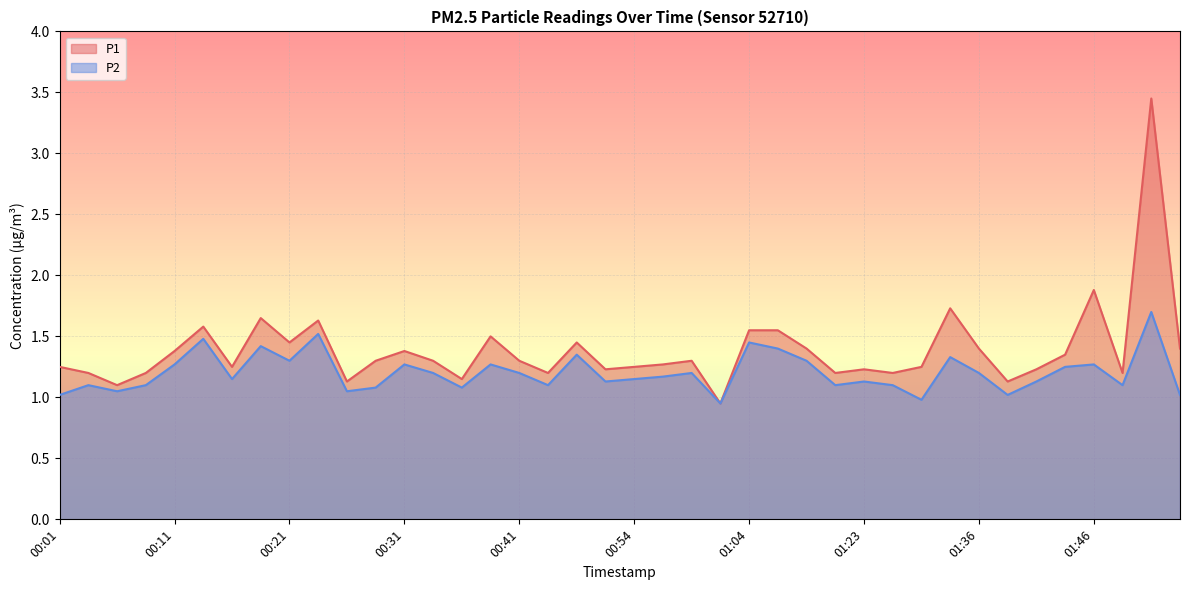

Reading right to left, list all the values displayed in this chart.

P1: 1.4	3.5	1.2	1.9	1.4	1.2	1.1	1.4	1.7	1.2	1.2	1.2	1.2	1.4	1.6	1.6	0.9	1.3	1.3	1.2	1.2	1.4	1.2	1.3	1.5	1.1	1.3	1.4	1.3	1.1	1.6	1.4	1.6	1.2	1.6	1.4	1.2	1.1	1.2	1.2
P2: 1.0	1.7	1.1	1.3	1.2	1.1	1.0	1.2	1.3	1.0	1.1	1.1	1.1	1.3	1.4	1.4	0.9	1.2	1.2	1.1	1.1	1.4	1.1	1.2	1.3	1.1	1.2	1.3	1.1	1.1	1.5	1.3	1.4	1.1	1.5	1.3	1.1	1.1	1.1	1.0